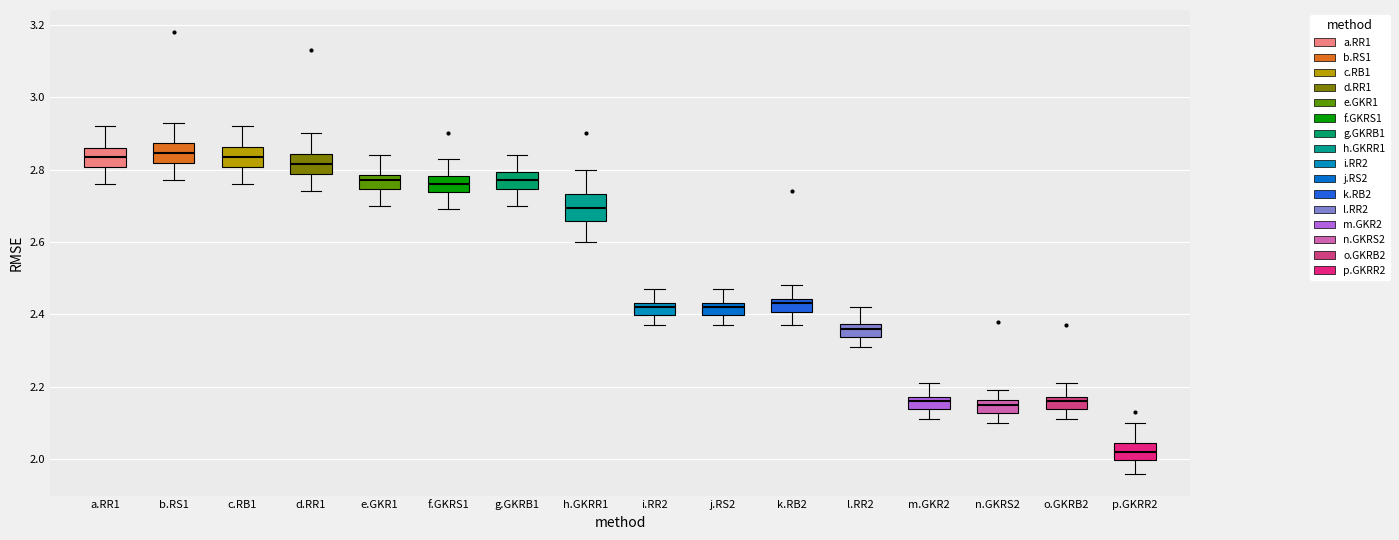

Reading left to right, transcribe this box plot: for each box, give where its median line is, the range the box spans, and where its two whiskers end, as read against the y-axis. The values are not printed on the chart, so give them approximately, as read against the axis.

a.RR1: median 2.84, box 2.80 to 2.86, whiskers 2.76 to 2.92
b.RS1: median 2.84, box 2.82 to 2.88, whiskers 2.78 to 2.94
c.RB1: median 2.84, box 2.80 to 2.86, whiskers 2.76 to 2.92
d.RR1: median 2.82, box 2.78 to 2.84, whiskers 2.74 to 2.90
e.GKR1: median 2.78 (inside the box), box 2.74 to 2.78, whiskers 2.70 to 2.84
f.GKRS1: median 2.76, box 2.74 to 2.78, whiskers 2.70 to 2.84
g.GKRB1: median 2.78, box 2.74 to 2.80, whiskers 2.70 to 2.84
h.GKRR1: median 2.70, box 2.66 to 2.74, whiskers 2.60 to 2.80
i.RR2: median 2.42, box 2.40 to 2.44, whiskers 2.38 to 2.48
j.RS2: median 2.42, box 2.40 to 2.44, whiskers 2.38 to 2.48
k.RB2: median 2.44 (inside the box), box 2.40 to 2.44, whiskers 2.38 to 2.48
l.RR2: median 2.36, box 2.34 to 2.38, whiskers 2.32 to 2.42
m.GKR2: median 2.16, box 2.14 to 2.18, whiskers 2.12 to 2.22
n.GKRS2: median 2.16 (inside the box), box 2.12 to 2.16, whiskers 2.10 to 2.20
o.GKRB2: median 2.16, box 2.14 to 2.18, whiskers 2.12 to 2.22
p.GKRR2: median 2.02, box 2.00 to 2.04, whiskers 1.96 to 2.10